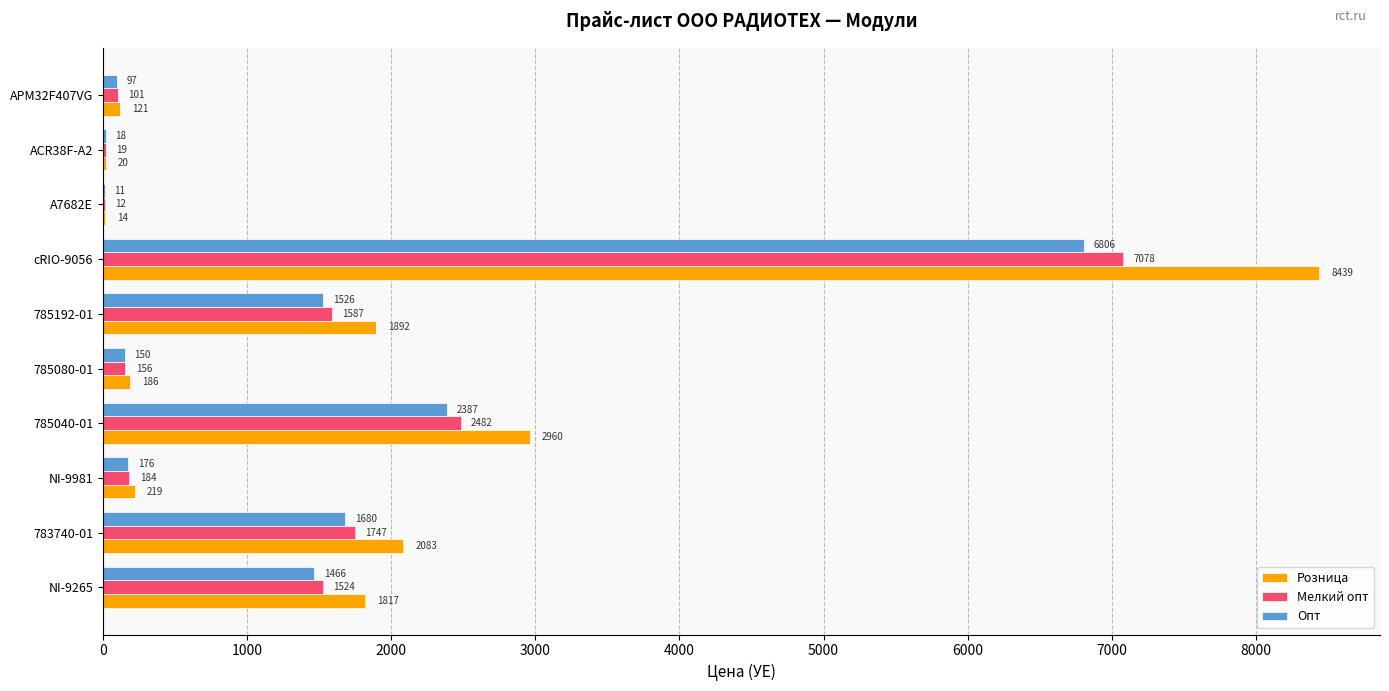

The value of Розница at cRIO-9056 is 2055.6. True or false?

False